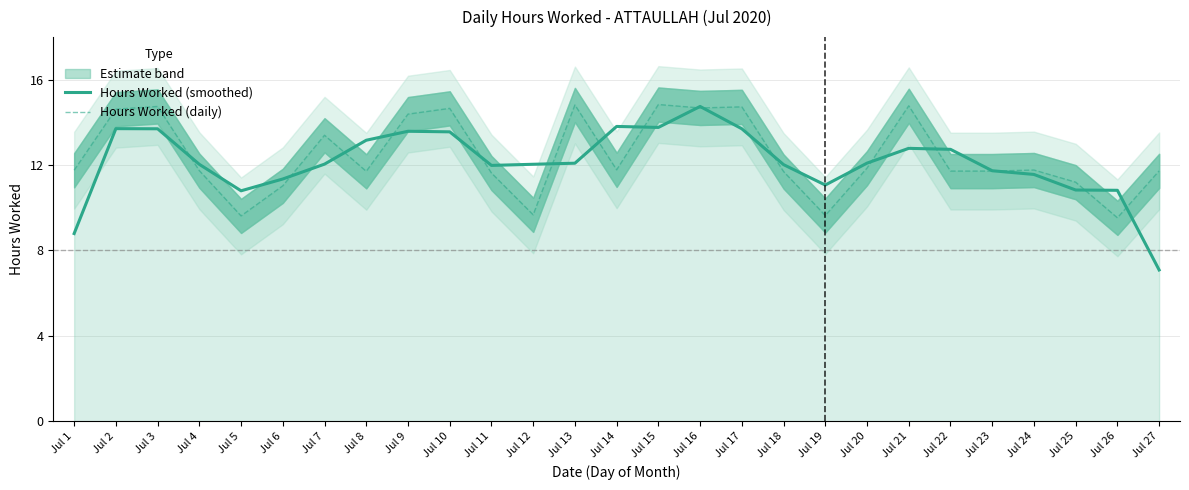

At how many categories does at least one series exceed 9?

27